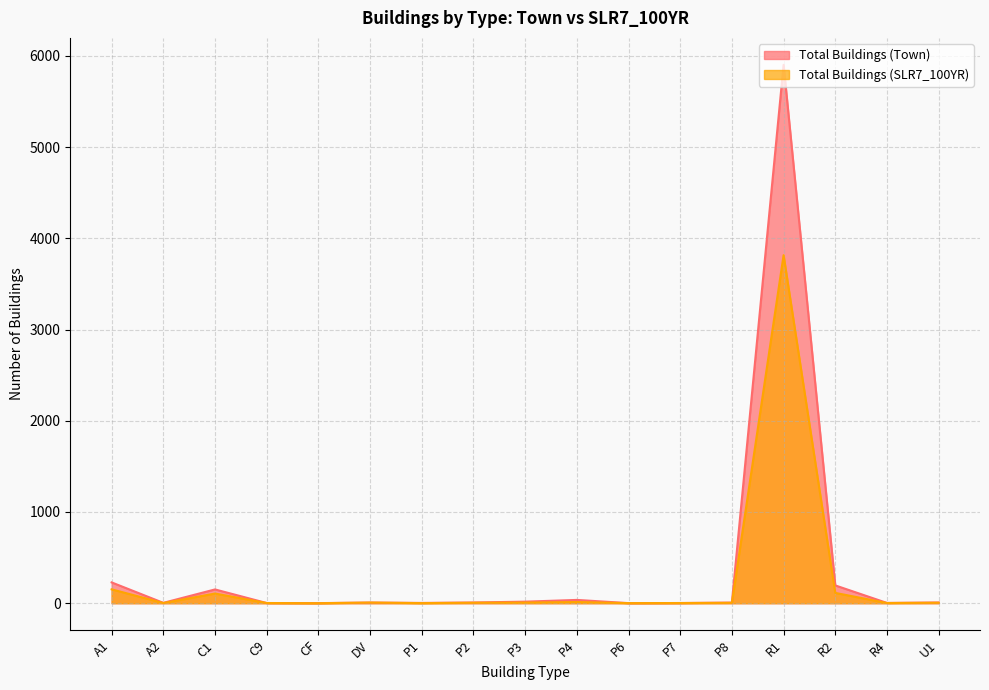

What is the value of the Total Buildings (Town) point at the 9th from the left?

17